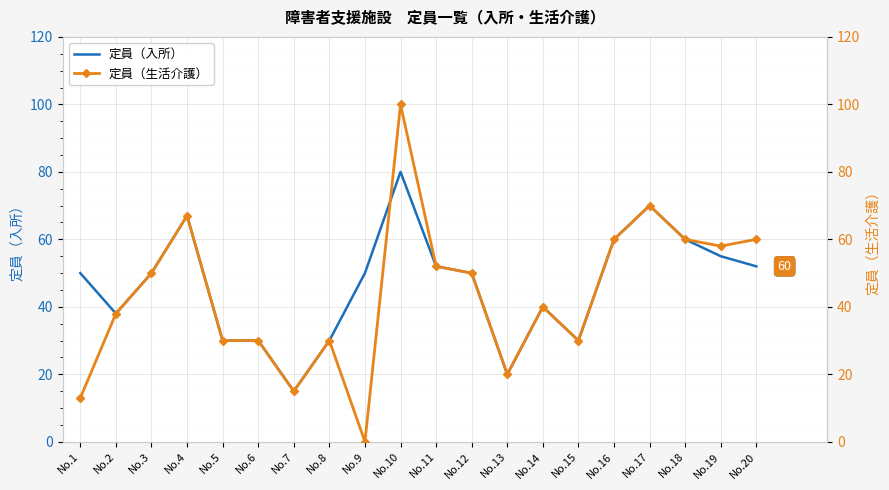

How many lines are shown in the chart?

2